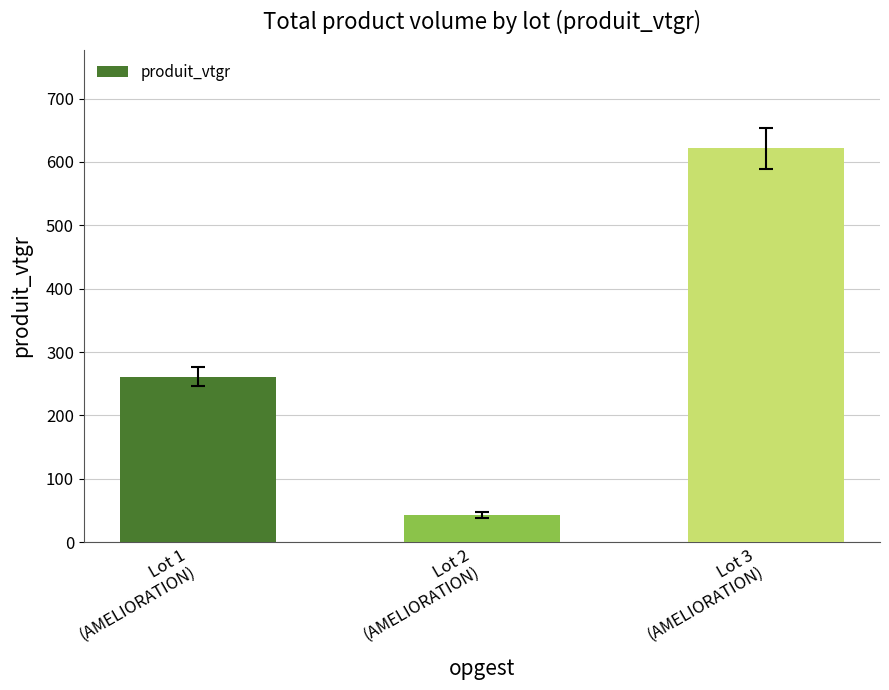

At which label is the value closest to 331?

Lot 1
(AMELIORATION)